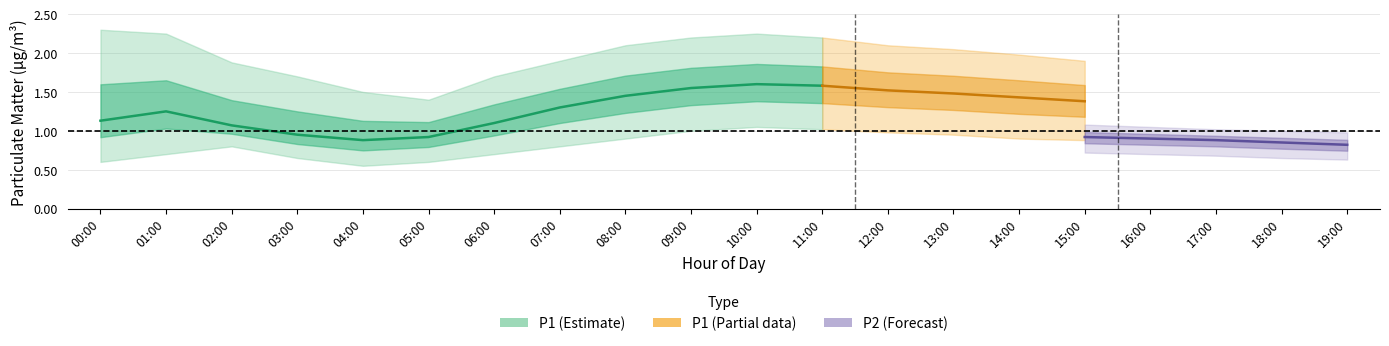

What is the label of the 11th point from the left?

10:00